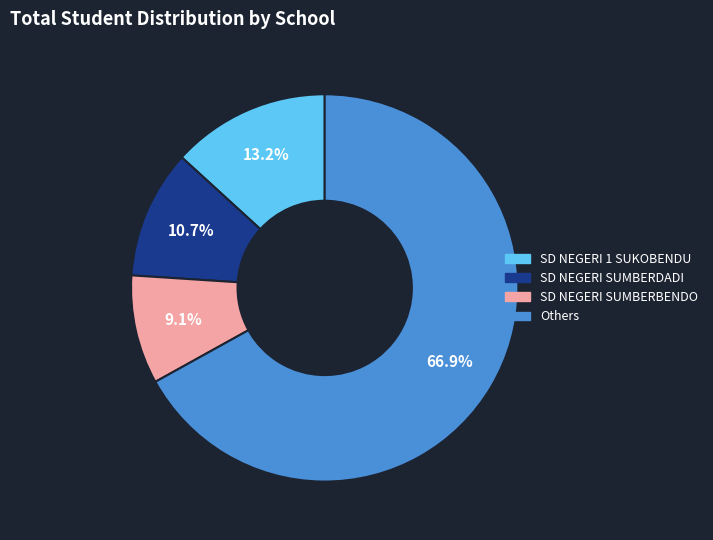

What percentage do SD NEGERI SUMBERDADI and Others together represent?

77.7%